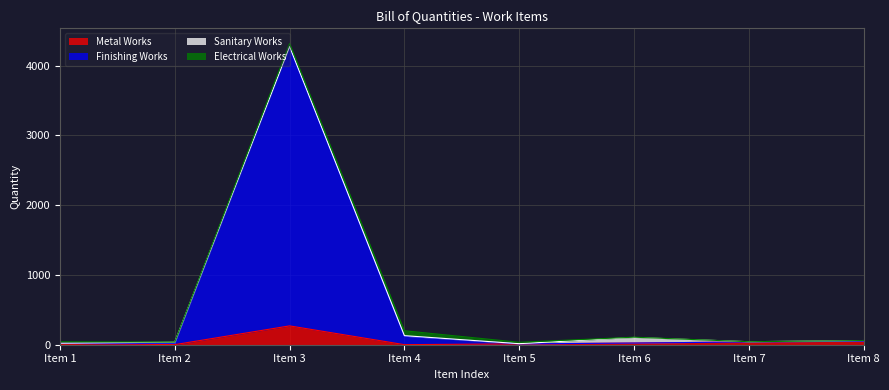

What is the spread (max minus min) of values at Item 3?

4000